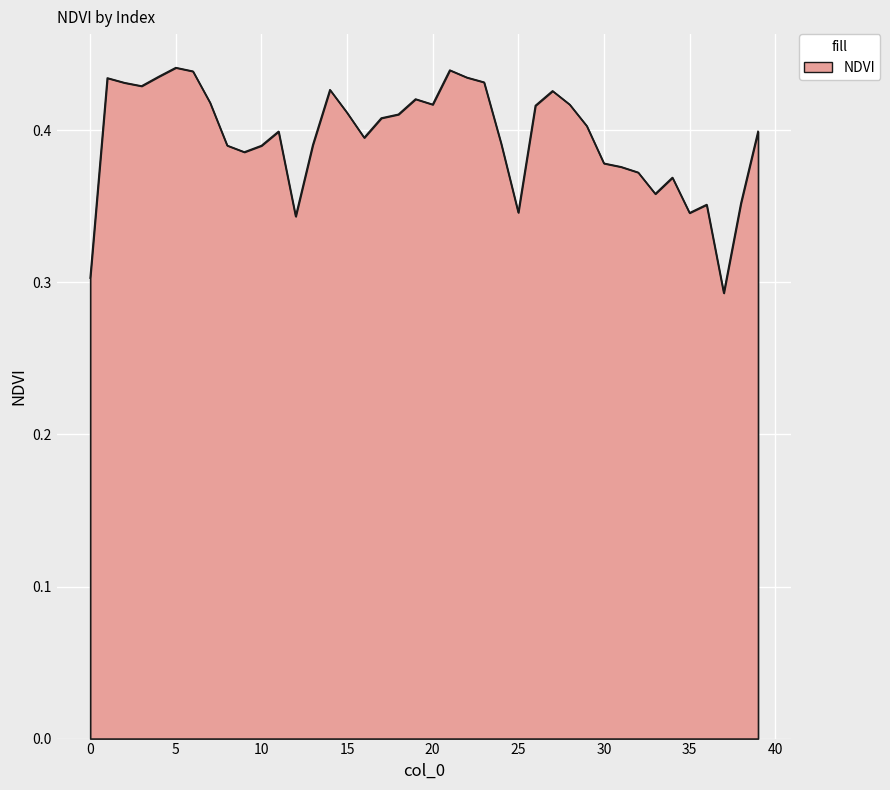

How many lines are shown in the chart?

1